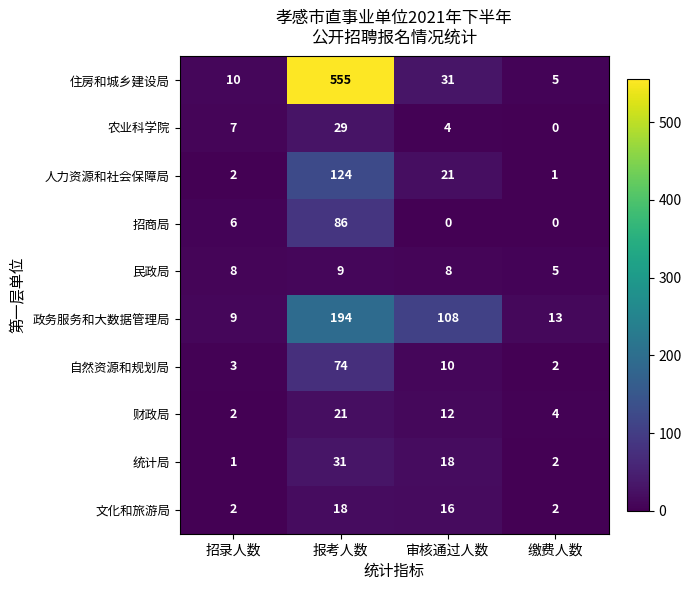

What is the sum of the 文化和旅游局 values at 招录人数 and 缴费人数?

4